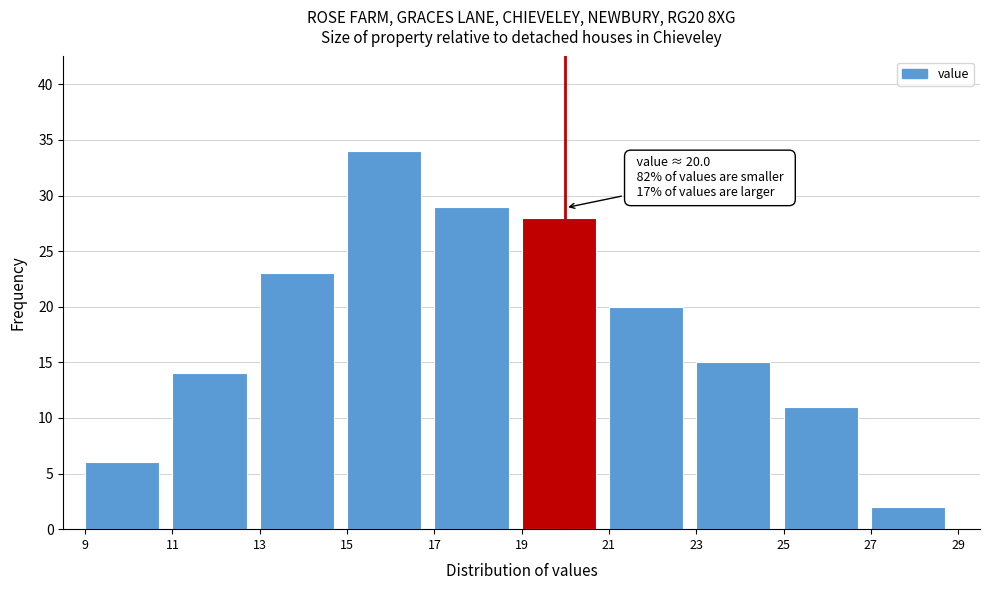

Which range on the x-axis has the tallest bar?

15 to 17